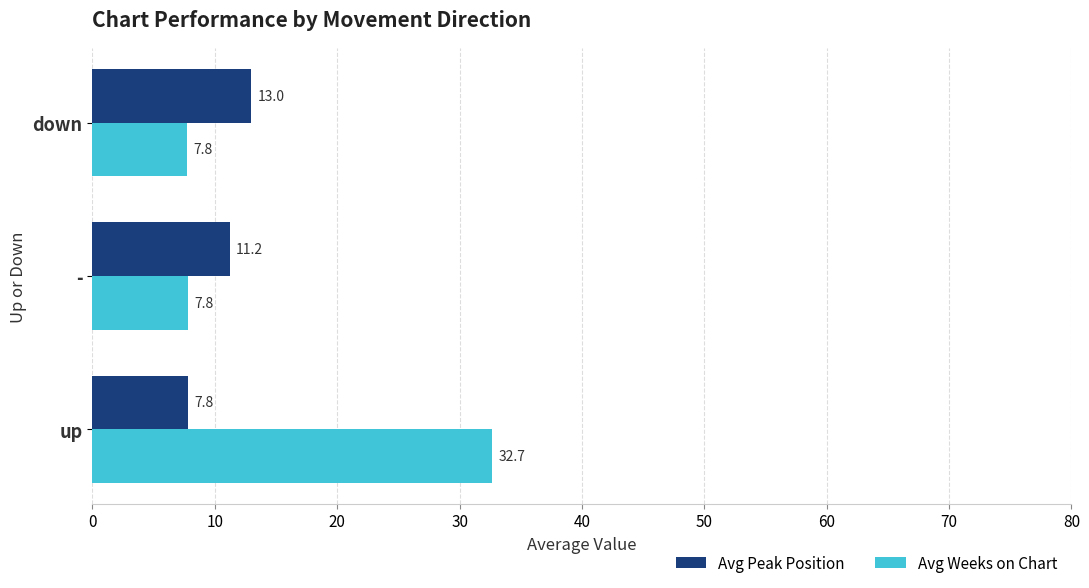

What are all the series names shown in the legend?

Avg Peak Position, Avg Weeks on Chart